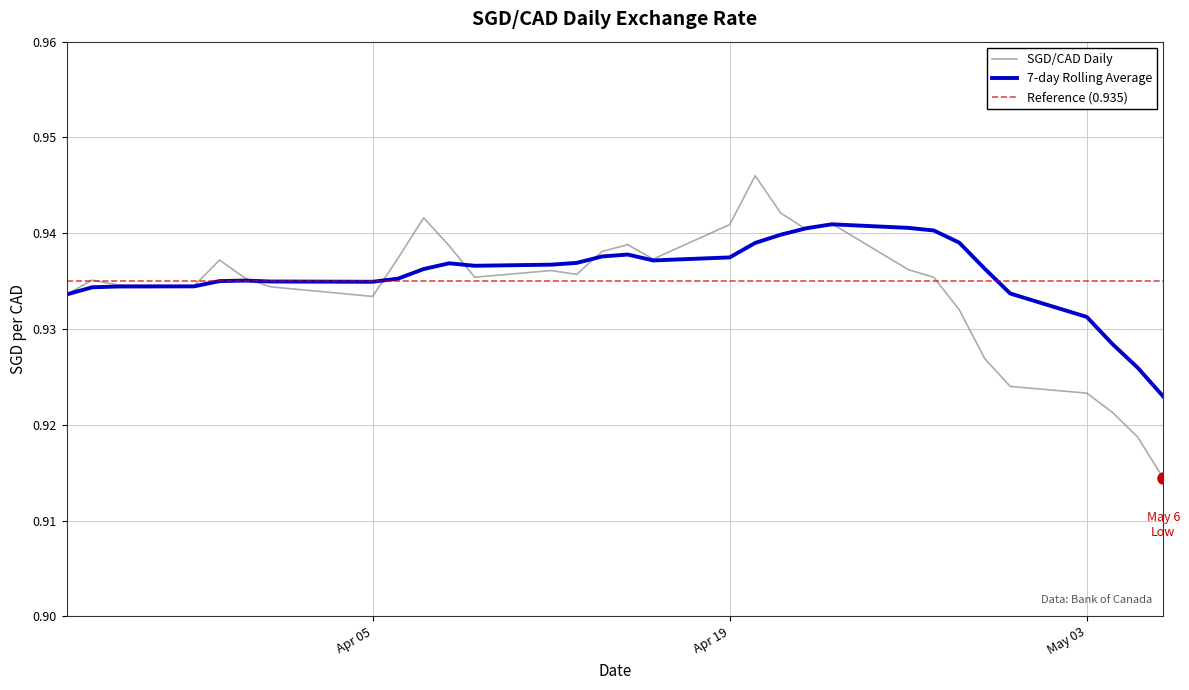

Is it true that the value at 2021-04-30 is 0.4?

False